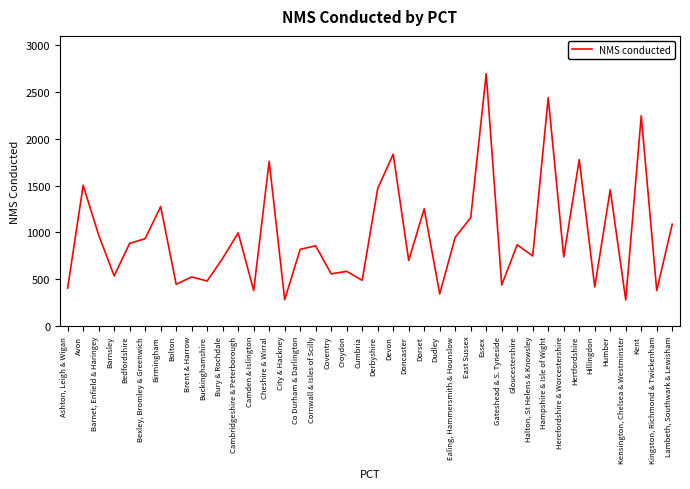

List the labels in order of value, largest first.

Essex, Hampshire & Isle of Wight, Kent, Devon, Hertfordshire, Cheshire & Wirral, Avon, Derbyshire, Humber, Birmingham, Dorset, East Sussex, Lambeth, Southwark & Lewisham, Cambridgeshire & Peterborough, Barnet, Enfield & Haringey, Ealing, Hammersmith & Hounslow, Bexley, Bromley & Greenwich, Bedfordshire, Gloucestershire, Cornwall & Isles of Scilly, Co Durham & Darlington, Halton, St Helens & Knowsley, Herefordshire & Worcestershire, Bury & Rochdale, Doncaster, Croydon, Coventry, Barnsley, Brent & Harrow, Cumbria, Buckinghamshire, Bolton, Gateshead & S. Tyneside, Hillingdon, Ashton, Leigh & Wigan, Camden & Islington, Kingston, Richmond & Twickenham, Dudley, City & Hackney, Kensington, Chelsea & Westminster